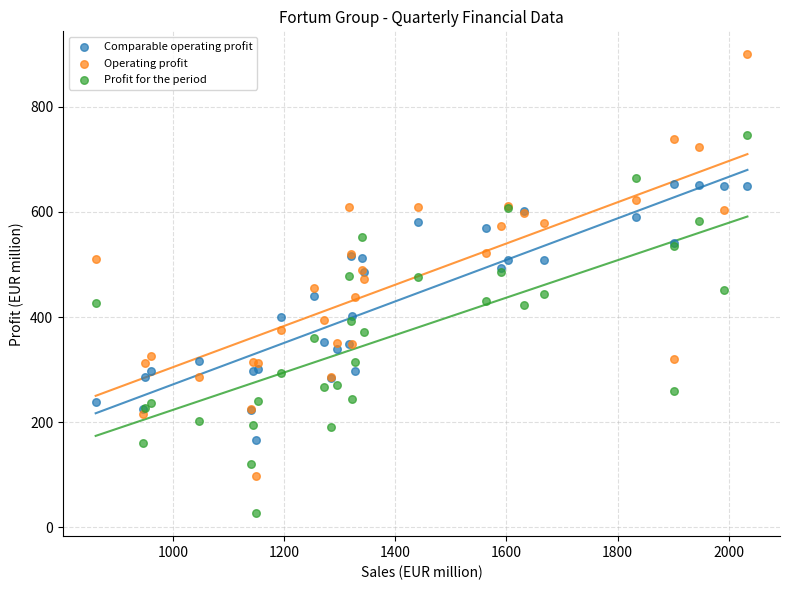

Which series contains the lowest Y value?

Profit for the period